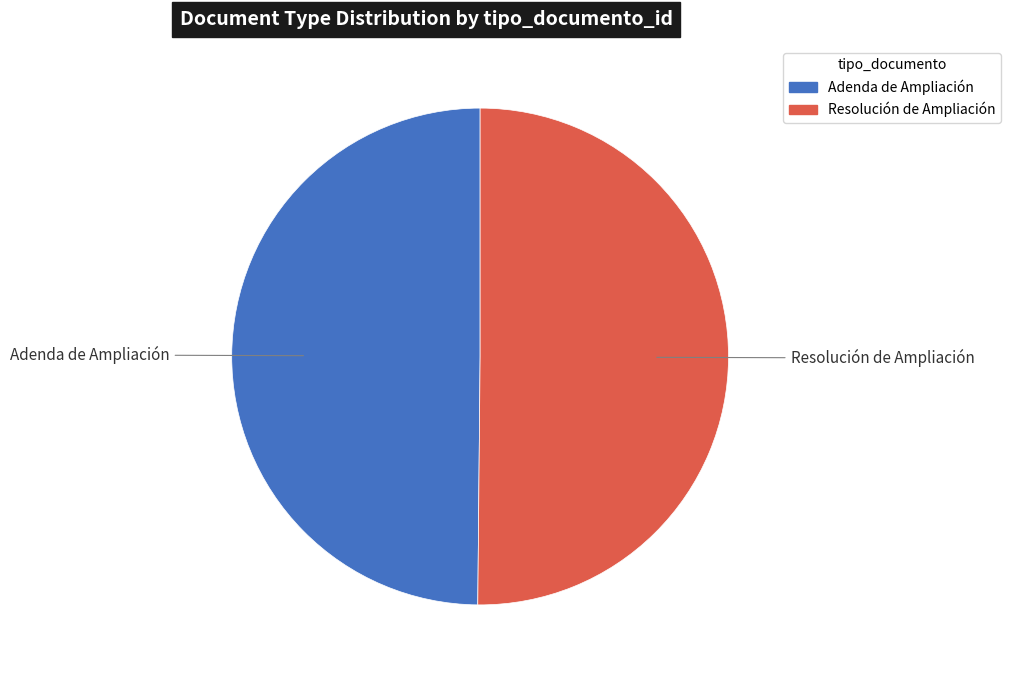

The Adenda de Ampliación slice represents 40% of the pie. True or false?

False